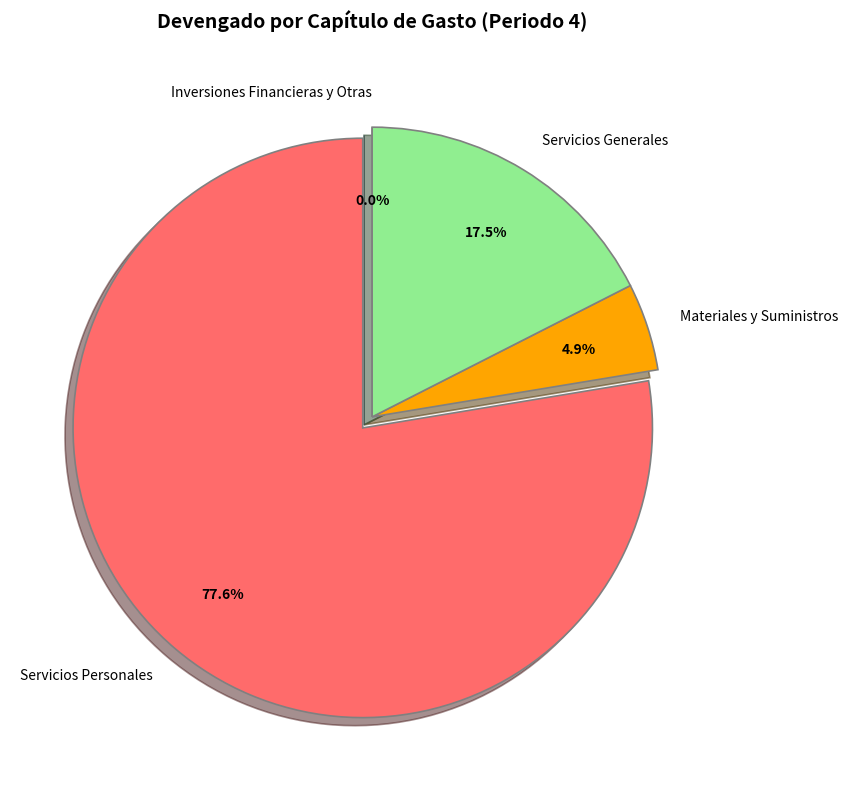

To the nearest percent, what is the combined percentage of Servicios Generales and Inversiones Financieras y Otras?

18%